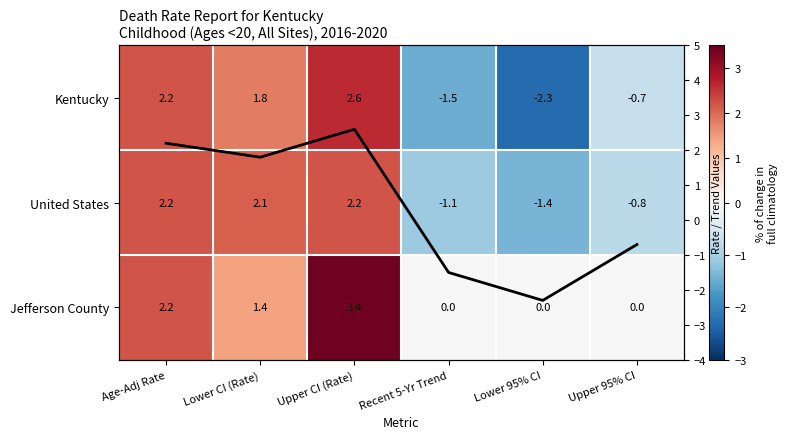

Which series has the widest spread of values?

Kentucky